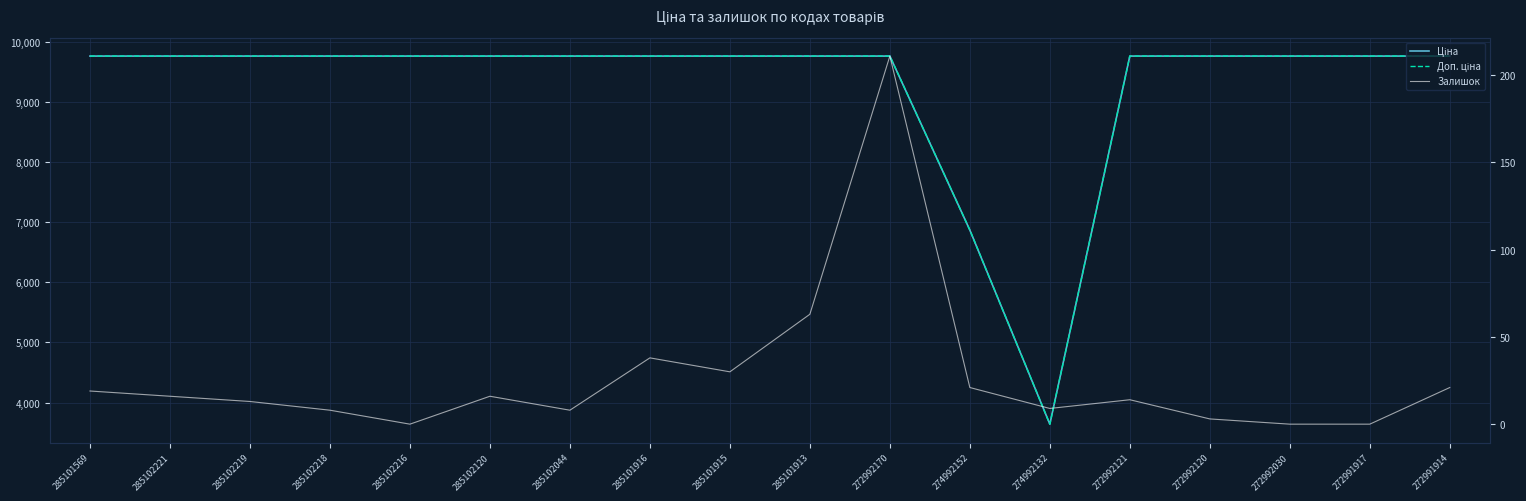

What is the difference between the Залишок values at 285102216 and 285102219?

13.0